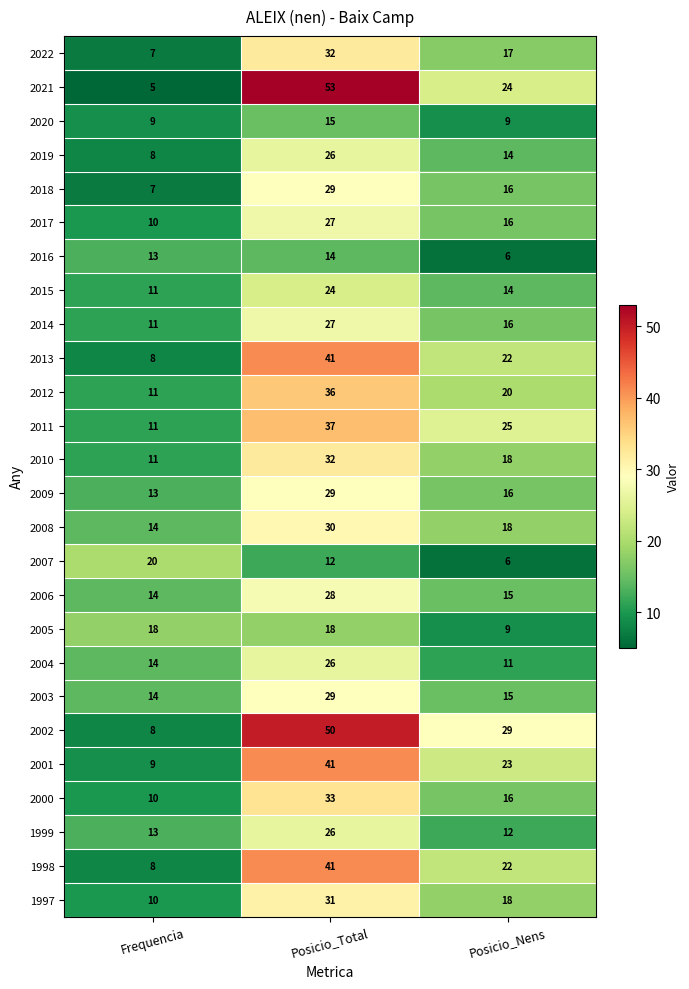

Which label corresponds to the smallest value in the chart?

Frequencia